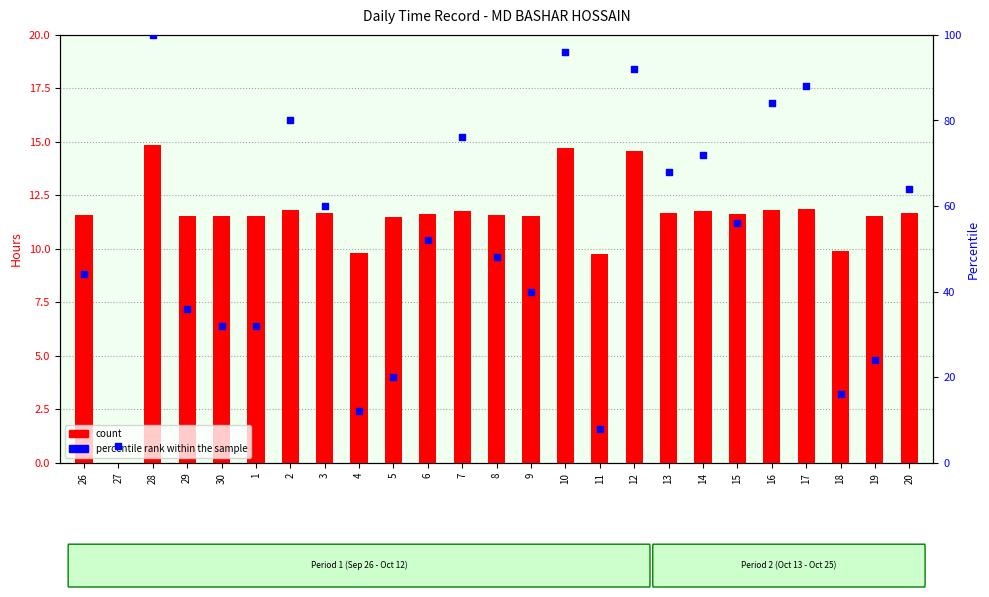

At how many categories does at least one series exceed 65?

9